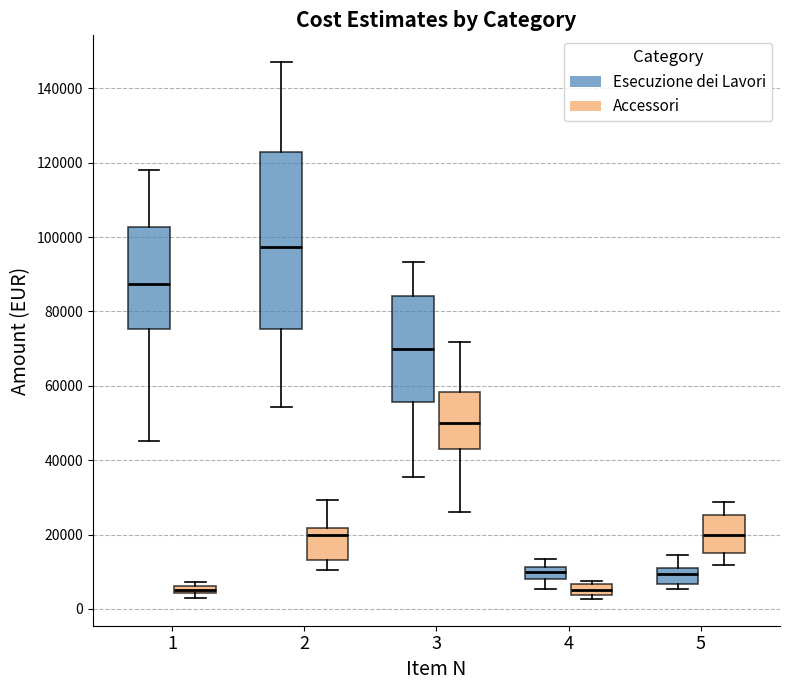

Comparing the boxes themselves (not the whiskers), which one is the tallest?

2 (Esecuzione dei Lavori)